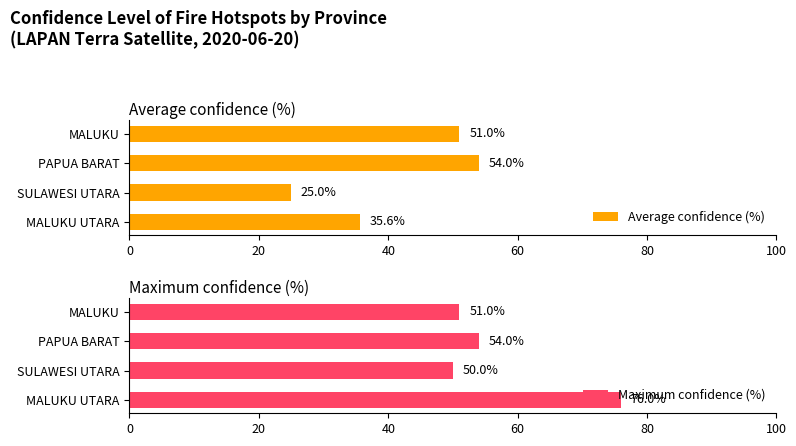

Which series has the largest total across all categories?

Maximum confidence (%)